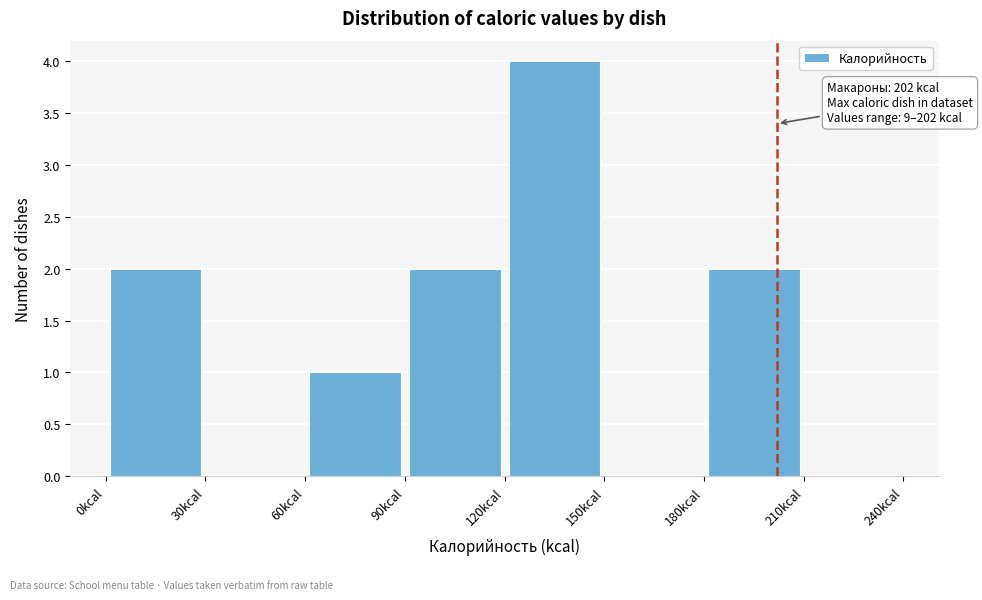

Which range on the x-axis has the tallest bar?

120 to 150